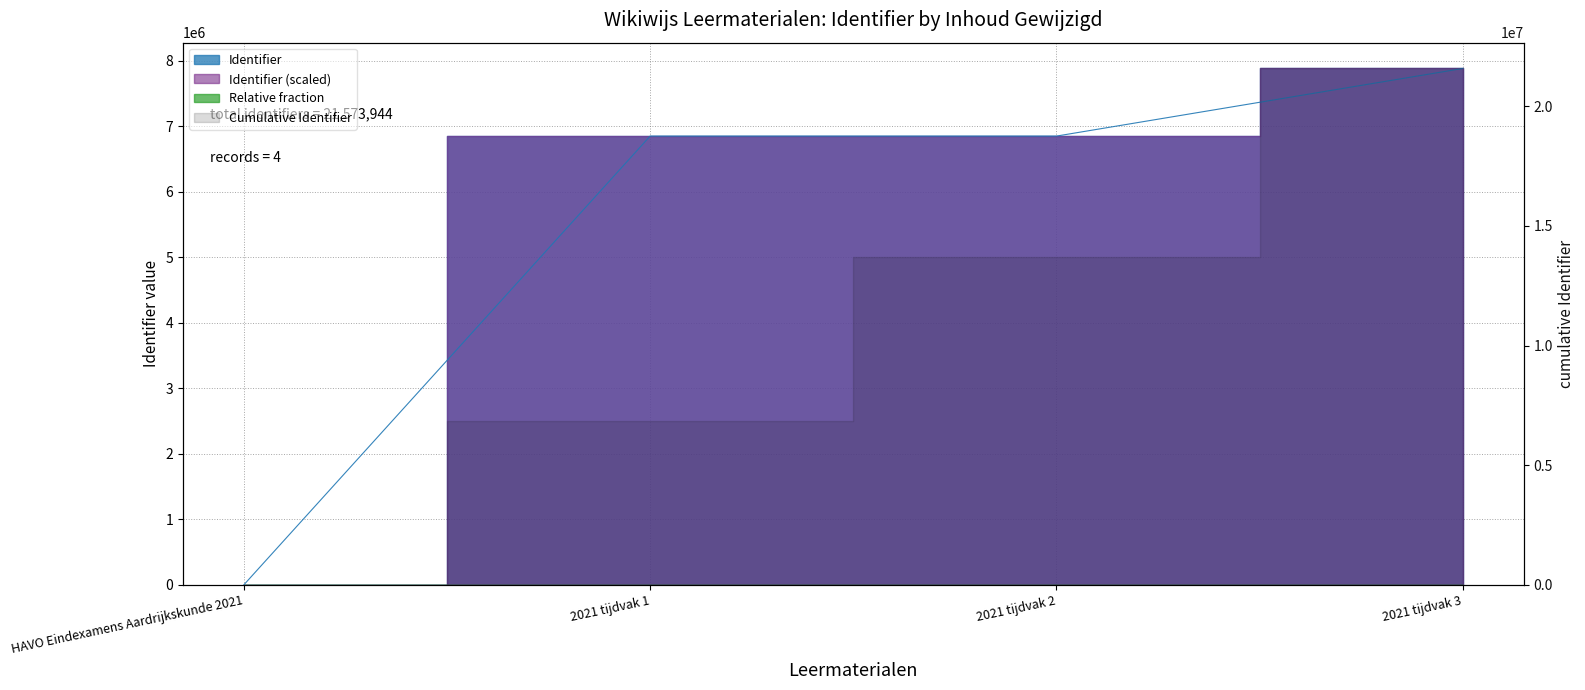

The chart shows a value of 6847525 at 2021 tijdvak 2. True or false?

True